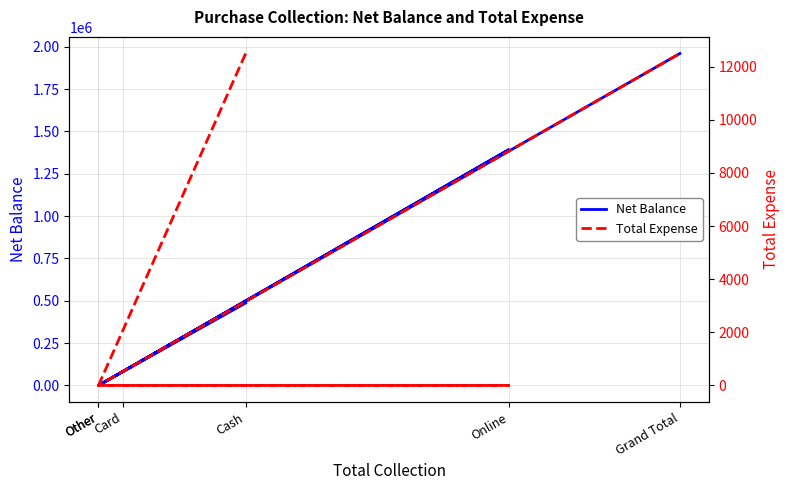

What is the sum of all Total Expense values?

25000